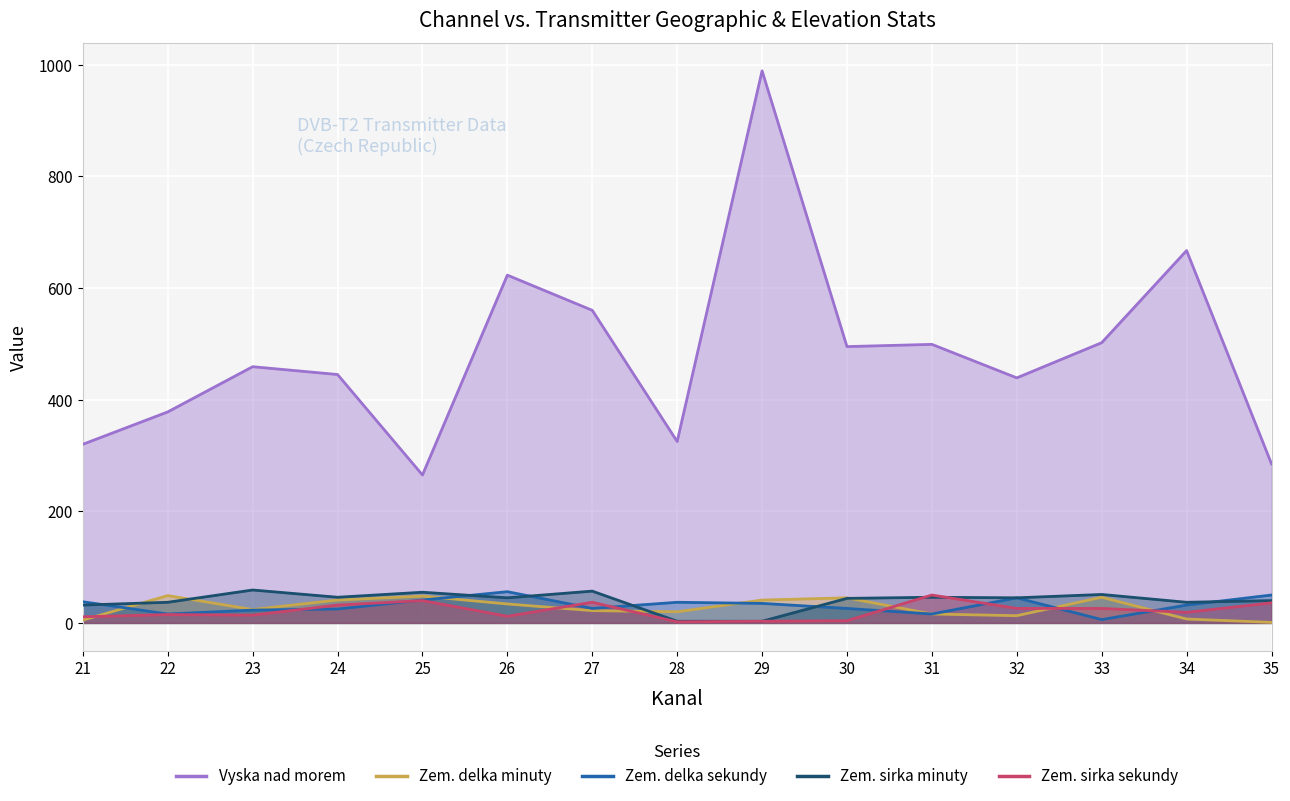

True or false: Zem. sirka sekundy and Zem. delka sekundy intersect in this chart.

True